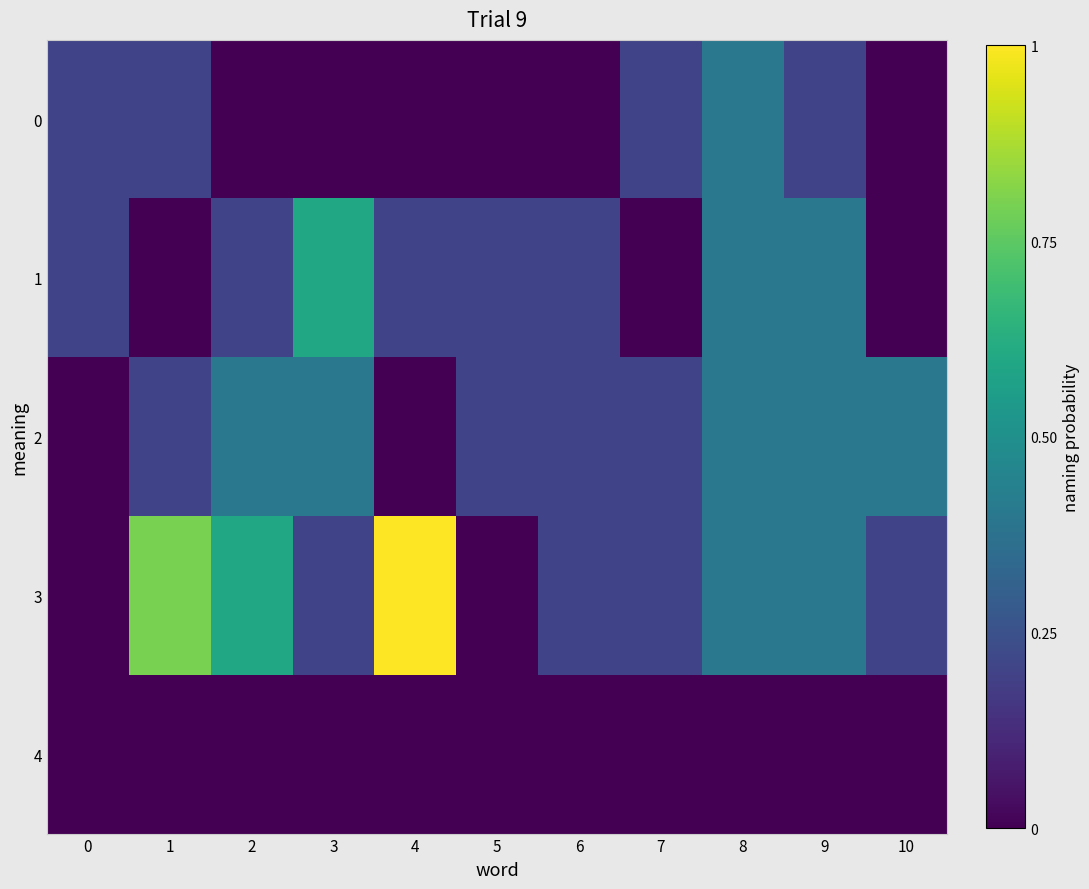

Reading right to left, extract all data points from this chart.

0: 10=0.0	9=0.2	8=0.4	7=0.2	6=0.0	5=0.0	4=0.0	3=0.0	2=0.0	1=0.2	0=0.2
1: 10=0.0	9=0.4	8=0.4	7=0.0	6=0.2	5=0.2	4=0.2	3=0.6	2=0.2	1=0.0	0=0.2
2: 10=0.4	9=0.4	8=0.4	7=0.2	6=0.2	5=0.2	4=0.0	3=0.4	2=0.4	1=0.2	0=0.0
3: 10=0.2	9=0.4	8=0.4	7=0.2	6=0.2	5=0.0	4=1.0	3=0.2	2=0.6	1=0.8	0=0.0
4: 10=0.0	9=0.0	8=0.0	7=0.0	6=0.0	5=0.0	4=0.0	3=0.0	2=0.0	1=0.0	0=0.0